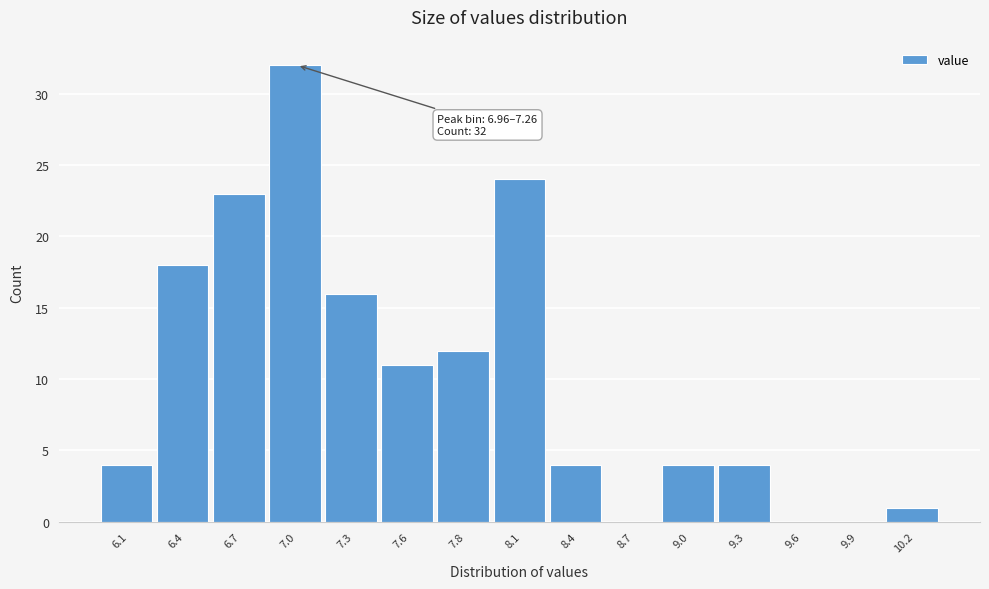

Reading left to right, transcribe all the data shown in this chart.

6.1=4	6.4=18	6.7=23	7.0=32	7.3=16	7.6=11	7.8=12	8.1=24	8.4=4	8.7=0	9.0=4	9.3=4	9.6=0	9.9=0	10.2=1